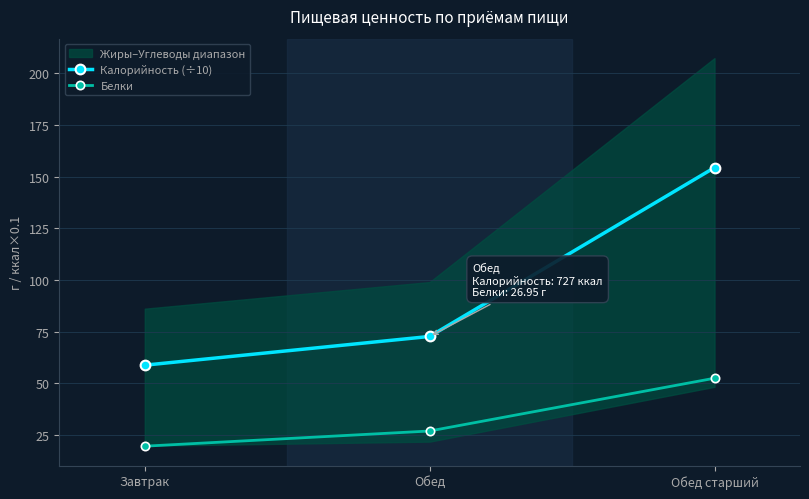

True or false: Белки has a value of 26.9 at Обед.

True